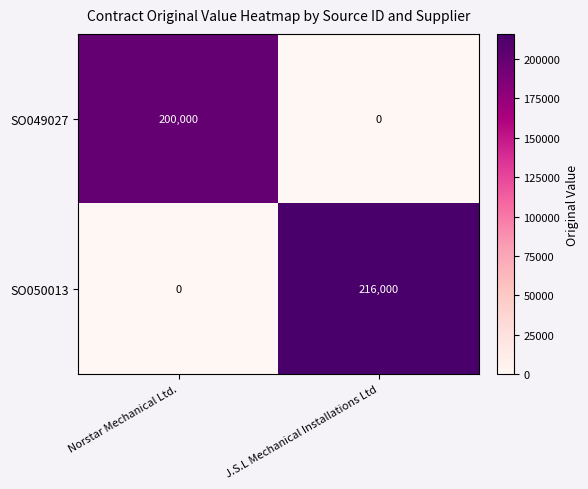

Rank the series by their maximum value, from highest to lowest.

SO050013, SO049027